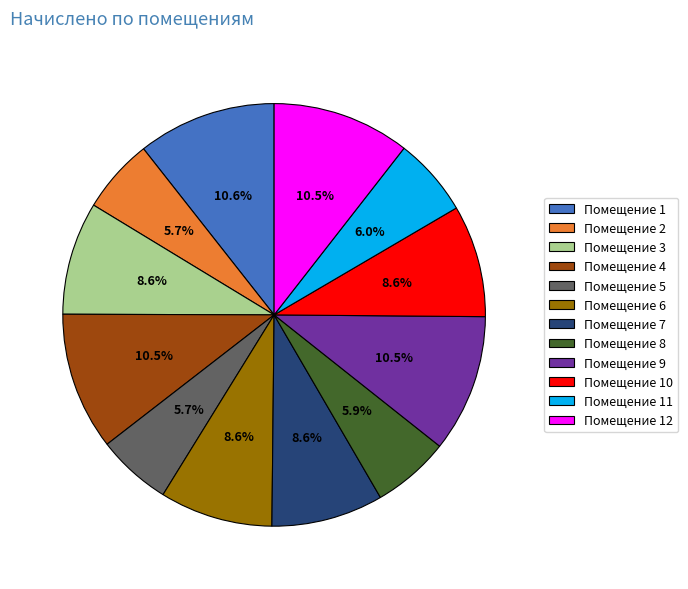

Which has a higher value, Помещение 9 or Помещение 11?

Помещение 9